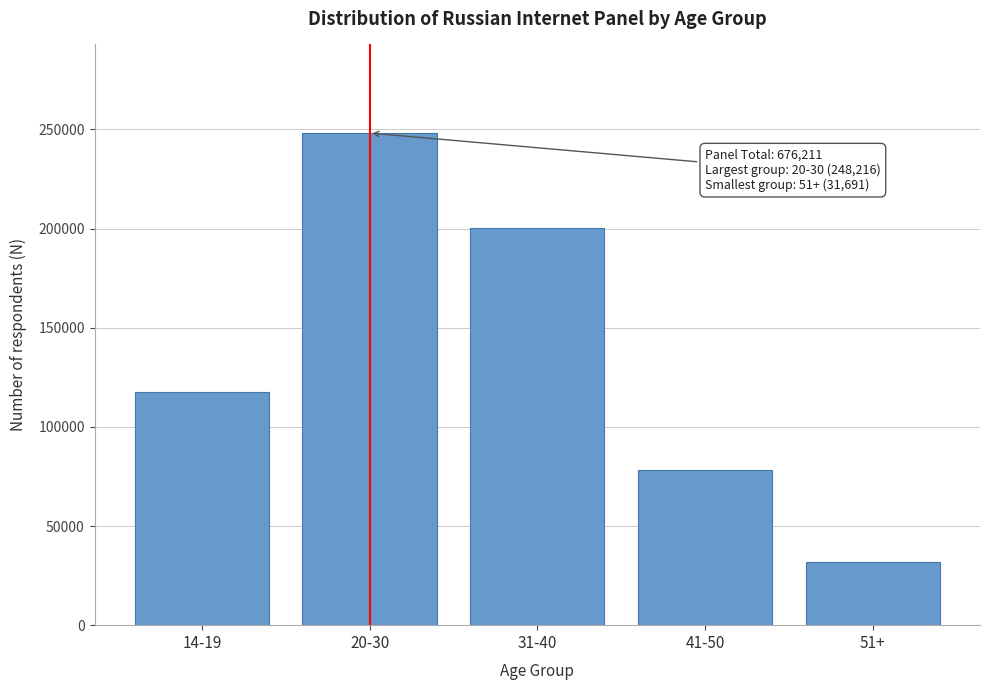

Reading left to right, list all the values displayed in this chart.

14-19=117427	20-30=248216	31-40=200501	41-50=78387	51+=31691